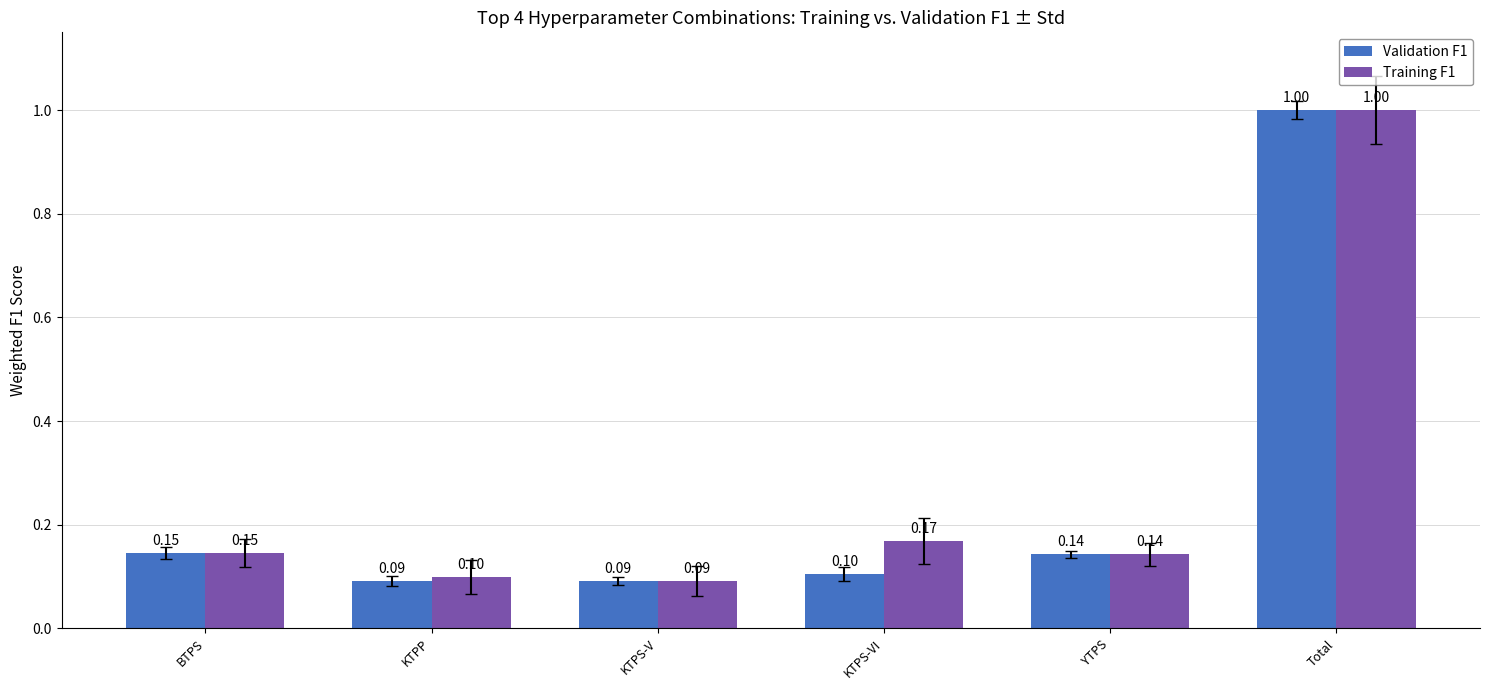

What are all the series names shown in the legend?

Validation F1, Training F1